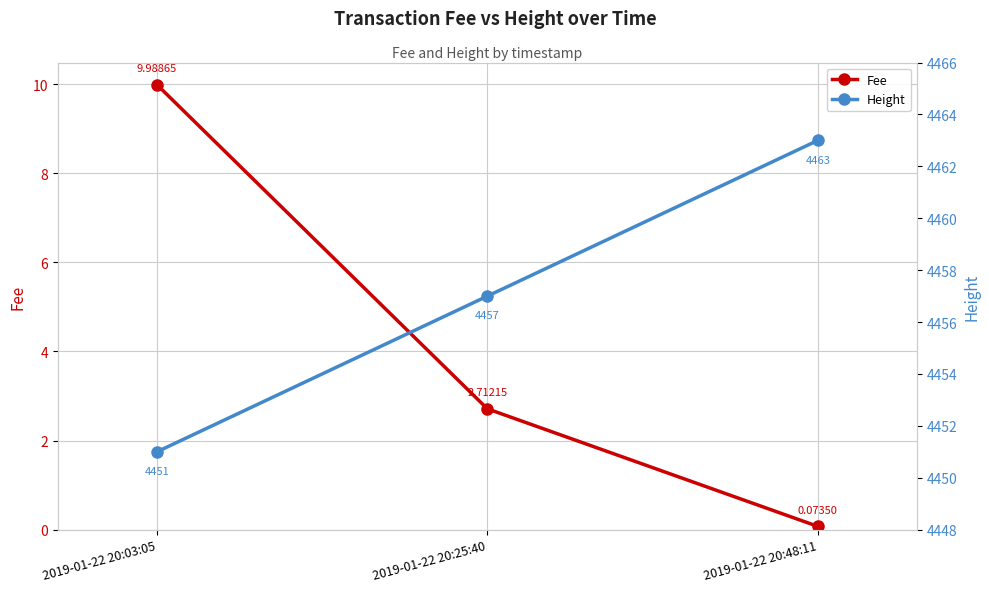

Reading left to right, list all the values displayed in this chart.

Fee: 2019-01-22 20:03:05=10.0	2019-01-22 20:25:40=2.7	2019-01-22 20:48:11=0.1
Height: 2019-01-22 20:03:05=4451.0	2019-01-22 20:25:40=4457.0	2019-01-22 20:48:11=4463.0